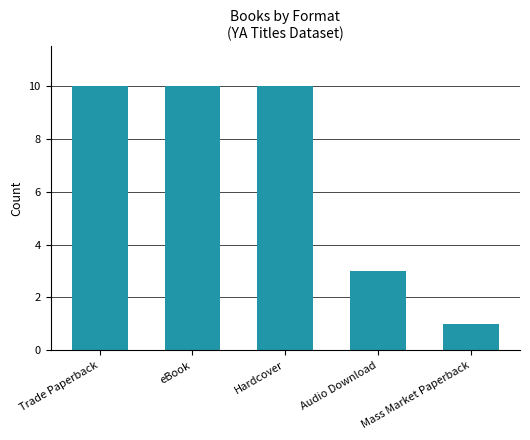

Reading right to left, what are all the values shown in this chart?

Mass Market Paperback=1	Audio Download=3	Hardcover=10	eBook=10	Trade Paperback=10